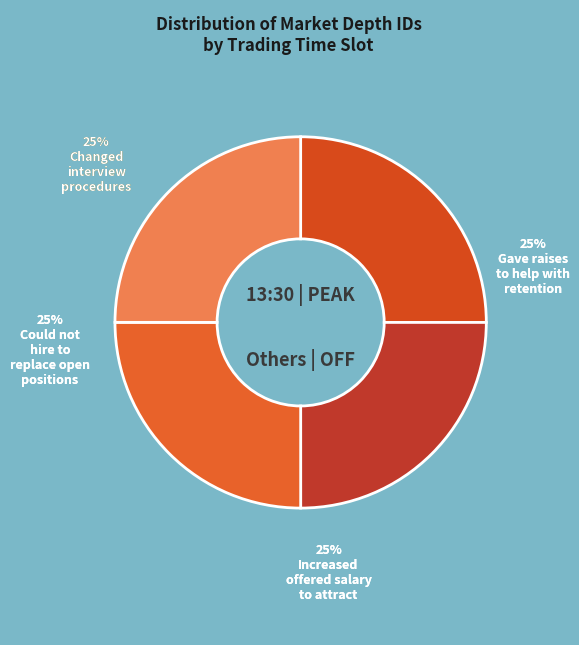

Is there any slice that represents more than half of the pie?

No